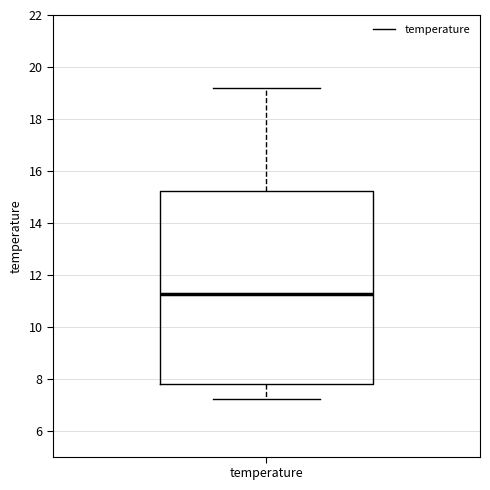

Where does the lower whisker of the box for temperature end on the y-axis? The values are not printed on the chart, so give them approximately, as read against the axis.

7.2